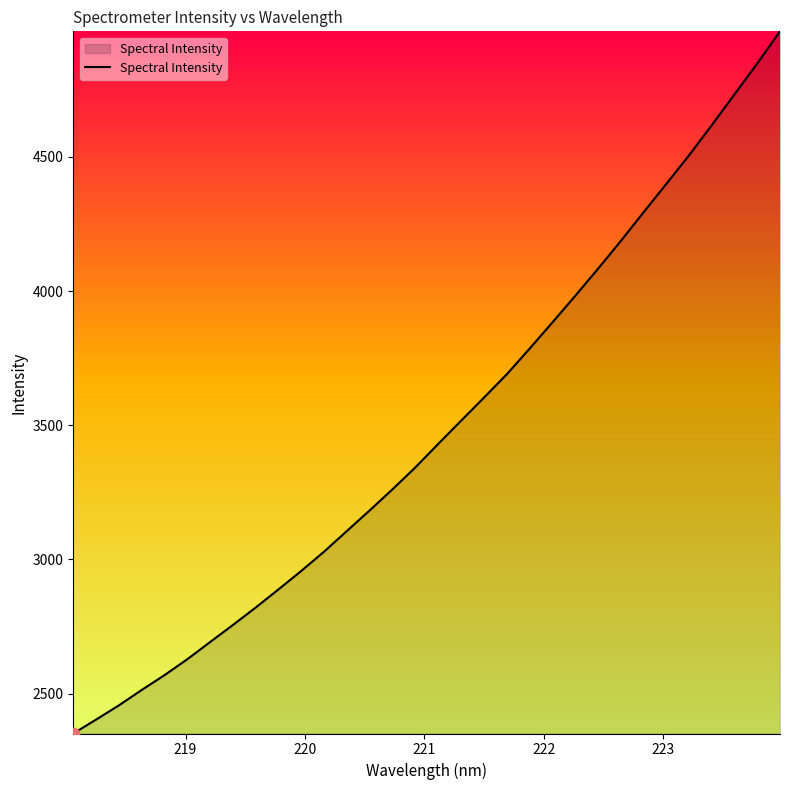

What is the smallest value displayed?

2351.5